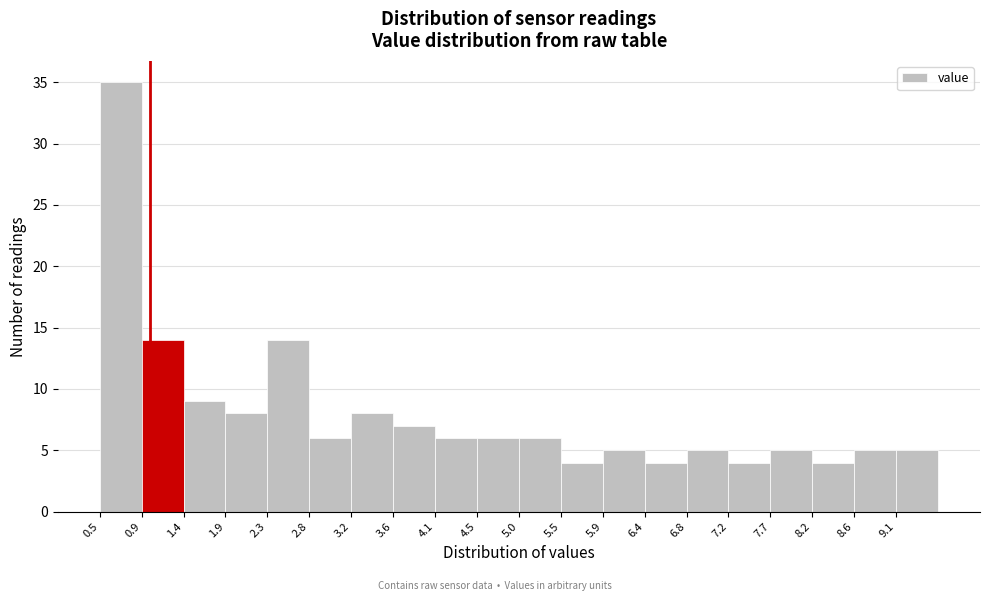

Reading left to right, list every bar in this chart as the range it spans on the x-axis followed by its height. The values are not printed on the chart, so give them approximately, as read against the axis.

0.50 to 0.95: 35
0.95 to 1.40: 14
1.40 to 1.85: 9
1.85 to 2.30: 8
2.30 to 2.75: 14
2.75 to 3.20: 6
3.20 to 3.65: 8
3.65 to 4.10: 7
4.10 to 4.55: 6
4.55 to 5.00: 6
5.00 to 5.45: 6
5.45 to 5.90: 4
5.90 to 6.35: 5
6.35 to 6.80: 4
6.80 to 7.25: 5
7.25 to 7.70: 4
7.70 to 8.15: 5
8.15 to 8.60: 4
8.60 to 9.05: 5
9.05 to 9.50: 5